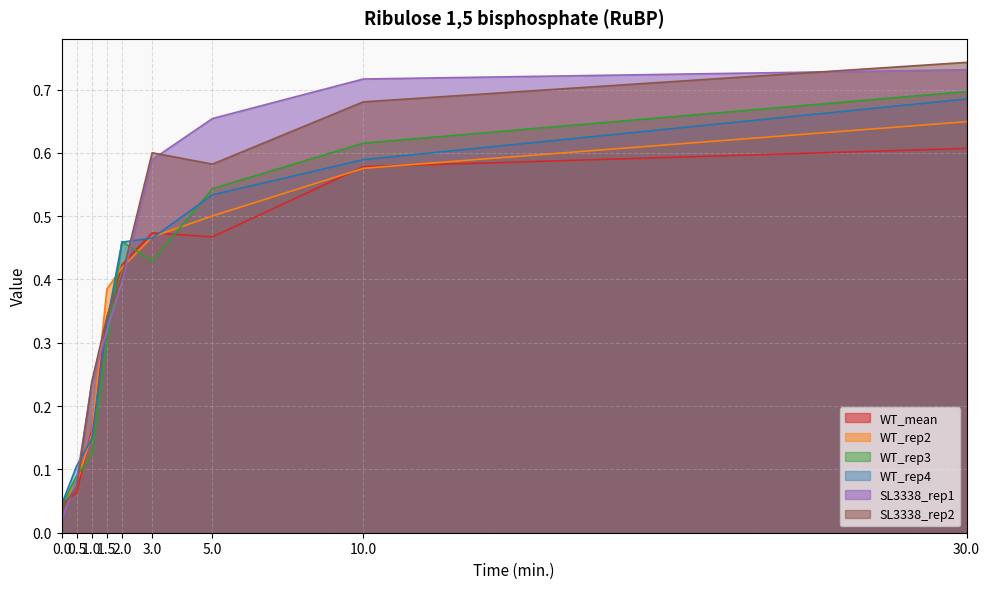

At which category is the sum across all series the highest?

30.0